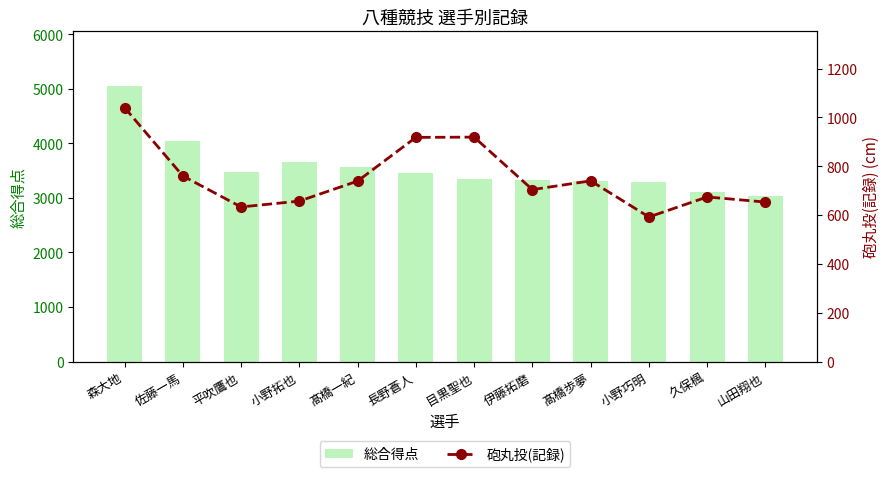

What is the value of the 砲丸投(記録) bar at the 1st from the left?

1040